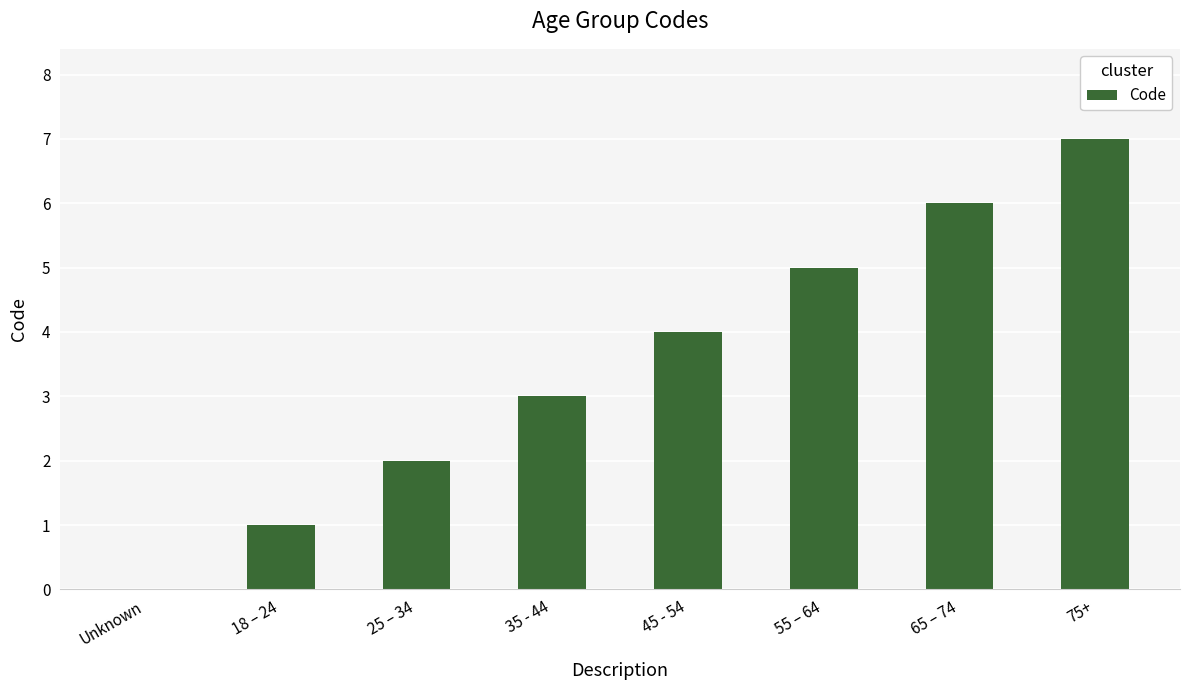

Reading right to left, what are all the values shown in this chart?

75+=7	65 – 74=6	55 – 64=5	45 - 54=4	35 - 44=3	25 – 34=2	18 – 24=1	Unknown=0